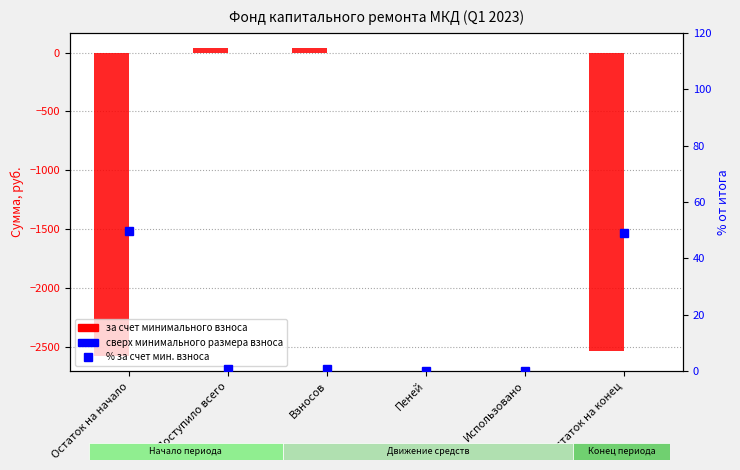

Between Использовано and Пеней, which is larger?

Использовано